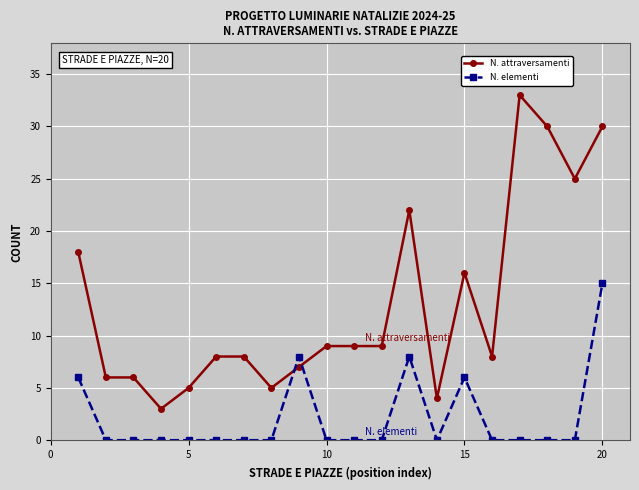

What is the average value of the N. elementi series?

2